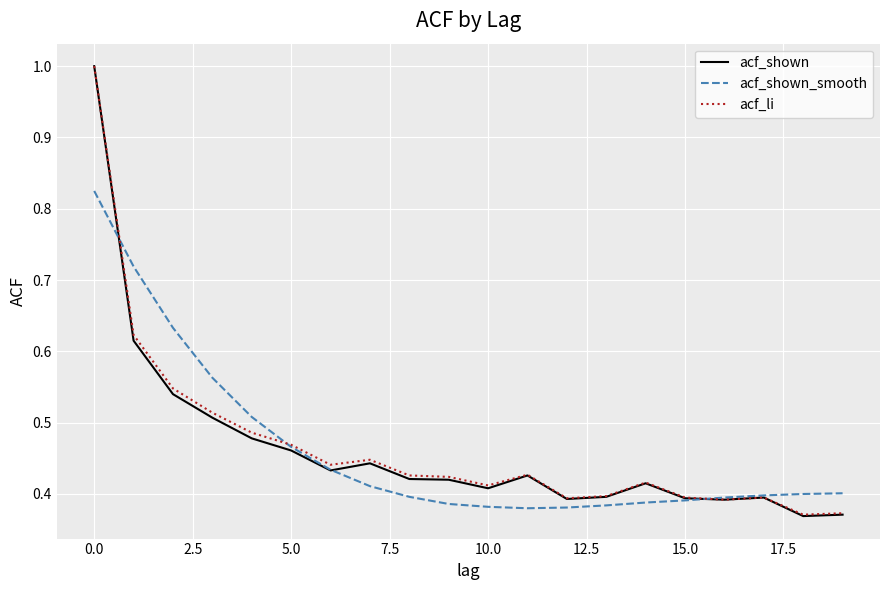

Which series has the widest spread of values?

acf_shown